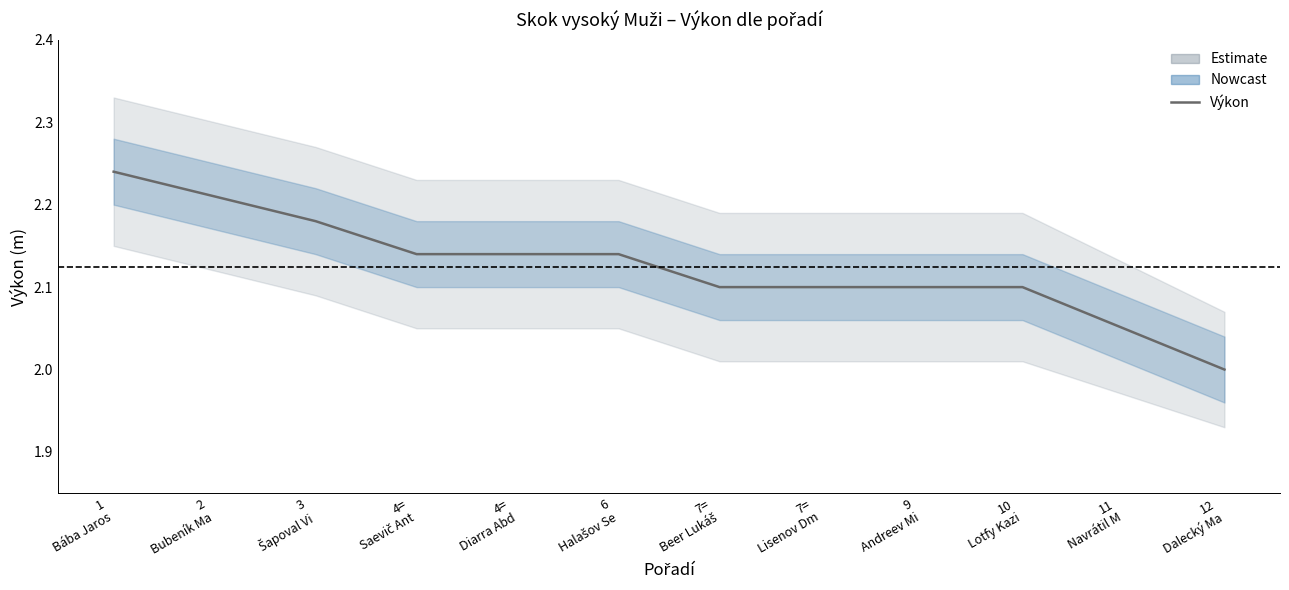

List the labels in order of value, smallest first.

12
Dalecký Ma, 11
Navrátil M, 7=
Beer Lukáš, 7=
Lisenov Dm, 9
Andreev Mi, 10
Lotfy Kazi, 4=
Saevič Ant, 4=
Diarra Abd, 6
Halašov Se, 3
Šapoval Vi, 2
Bubeník Ma, 1
Bába Jaros